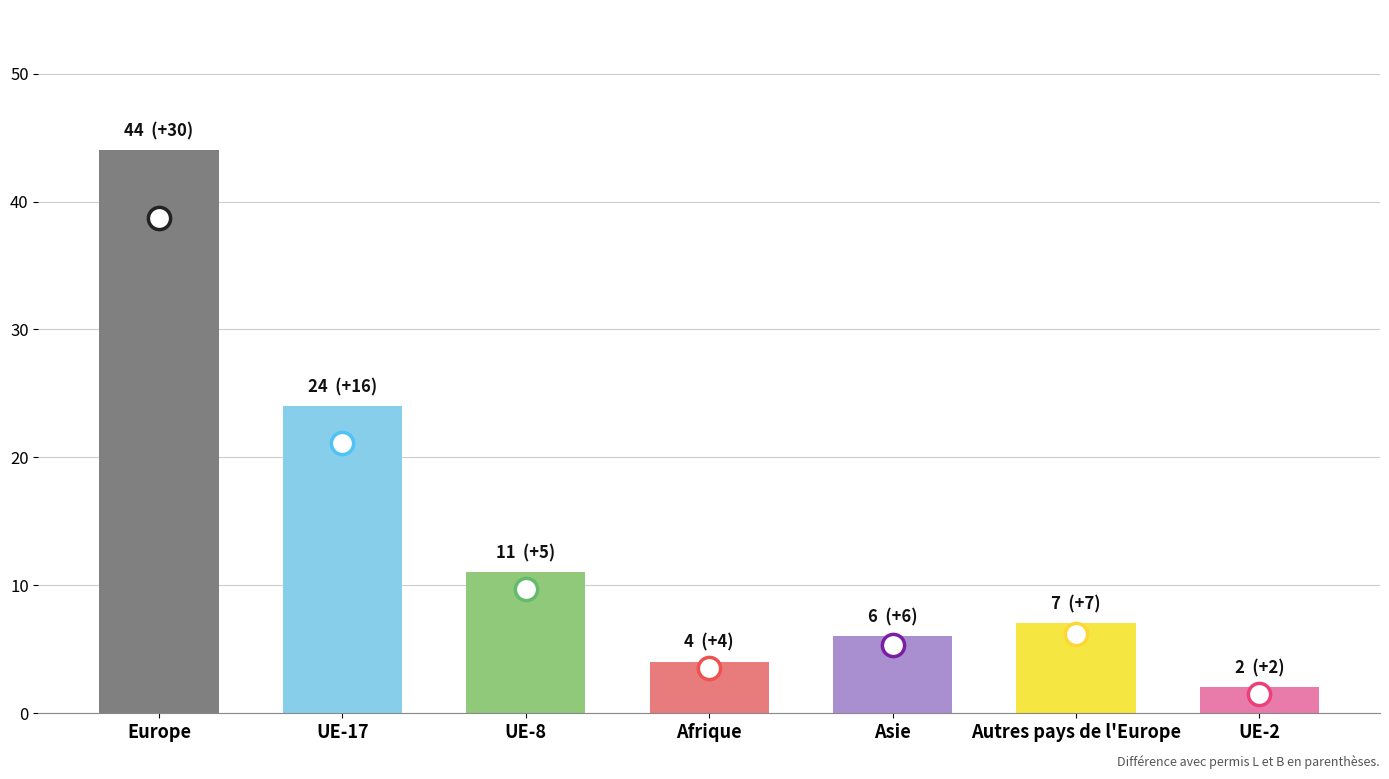

At which label is the value closest to 23?

UE-17